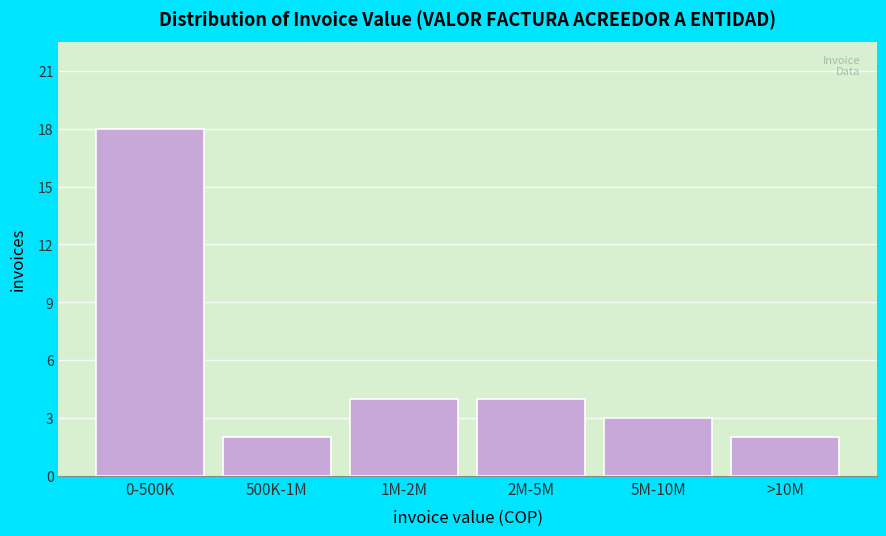

Reading left to right, extract all data points from this chart.

18	2	4	4	3	2